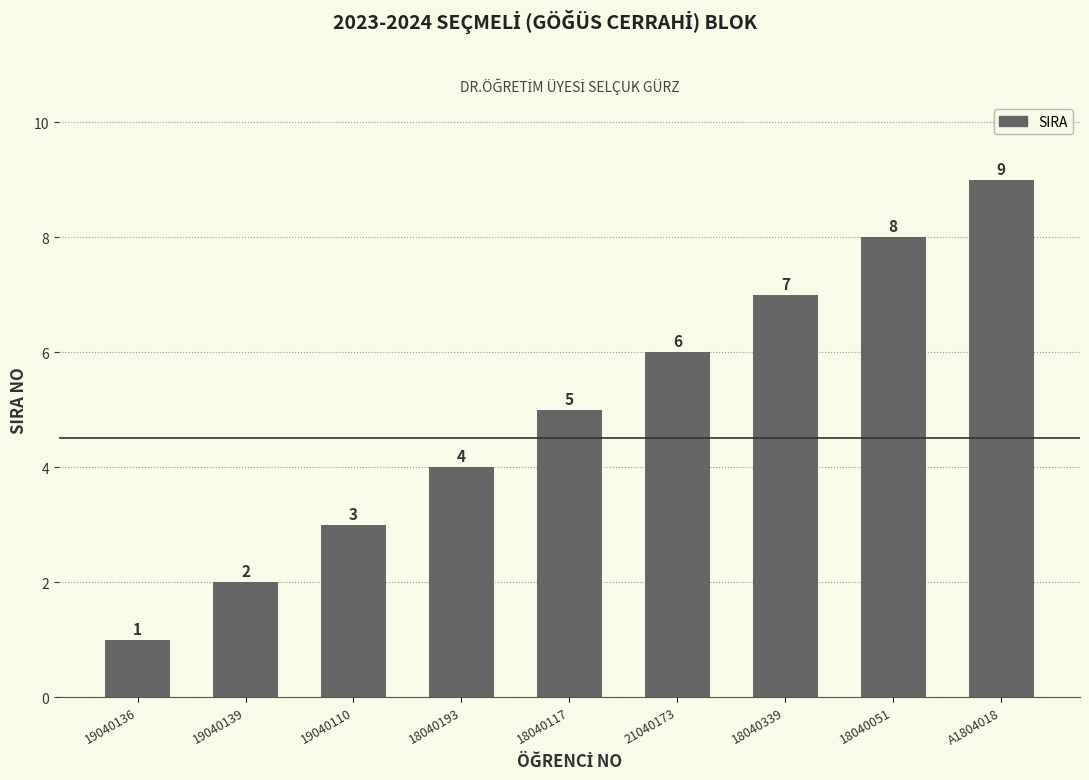

Which label corresponds to the largest value in the chart?

A1804018